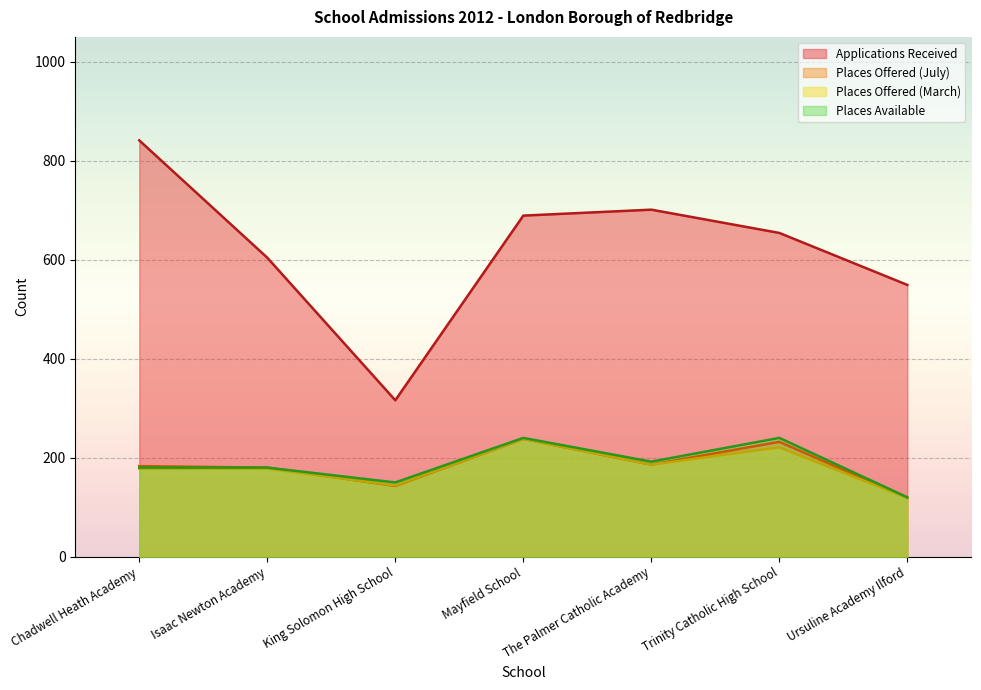

Reading left to right, list all the values displayed in this chart.

Applications Received: 841	604	316	689	701	654	549
Places Offered (July): 183	180	143	238	186	232	119
Places Offered (March): 178	178	144	238	186	221	119
Places Available: 180	180	150	240	192	240	120